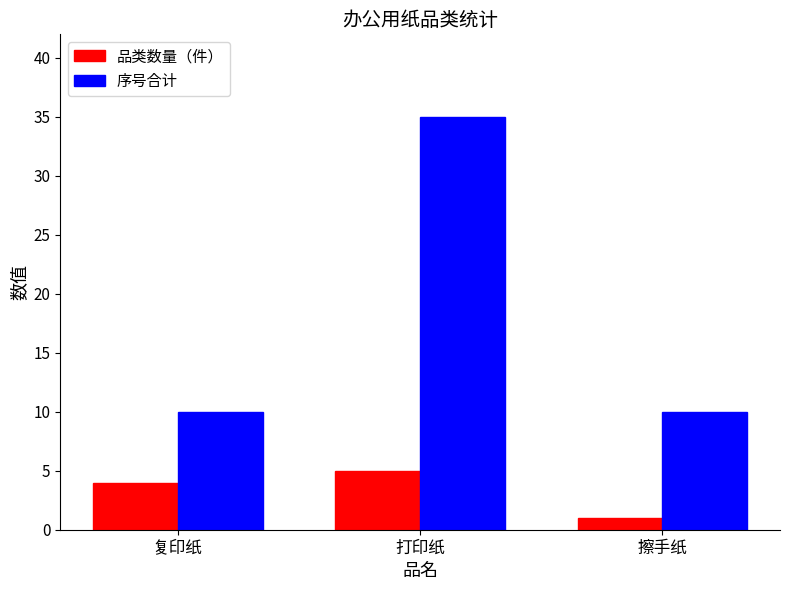

What is the difference between the second highest and minimum values in the 品类数量（件） series?

3